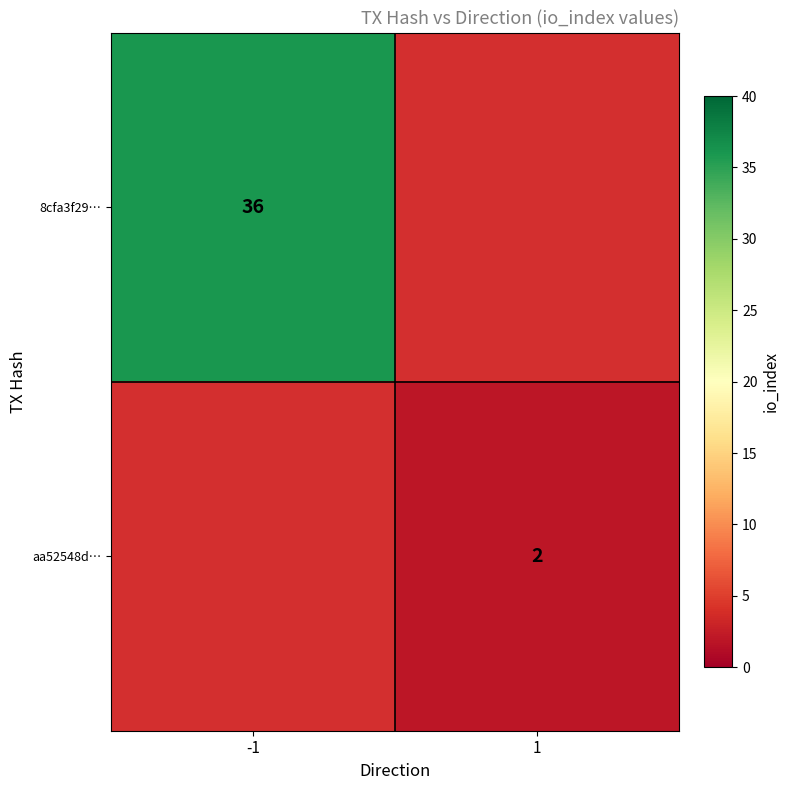

Between 1 and -1, which is larger?

-1